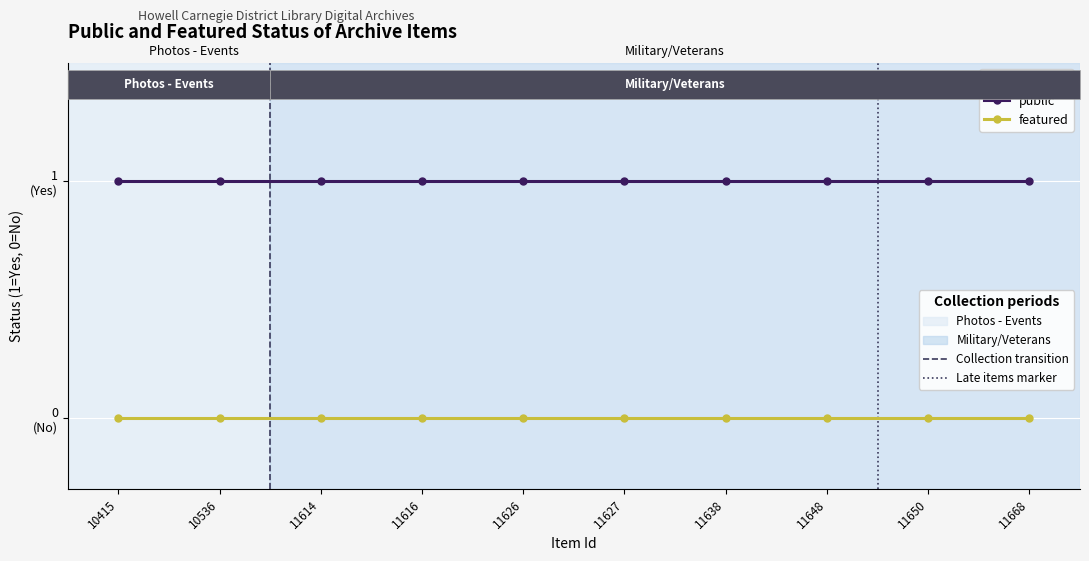

True or false: public and featured intersect in this chart.

False